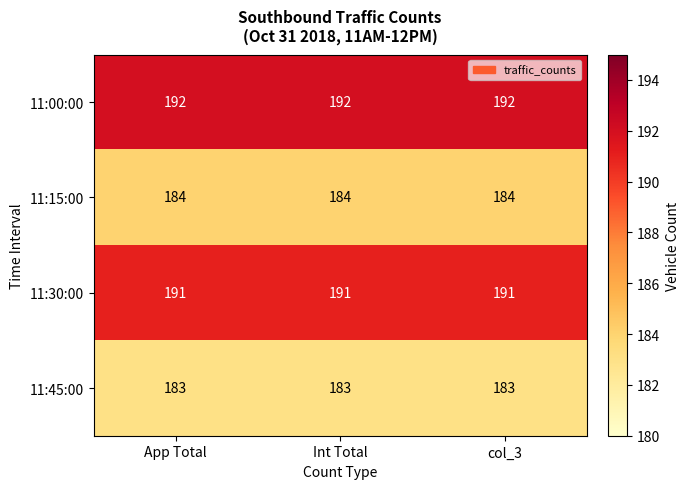

What is the minimum value shown in the chart?

183